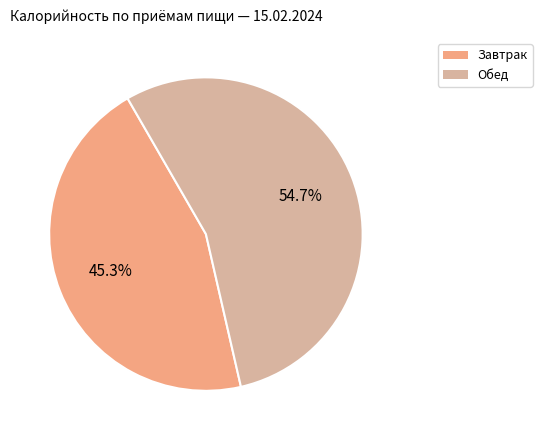

Rank the categories by value from highest to lowest.

Обед, Завтрак